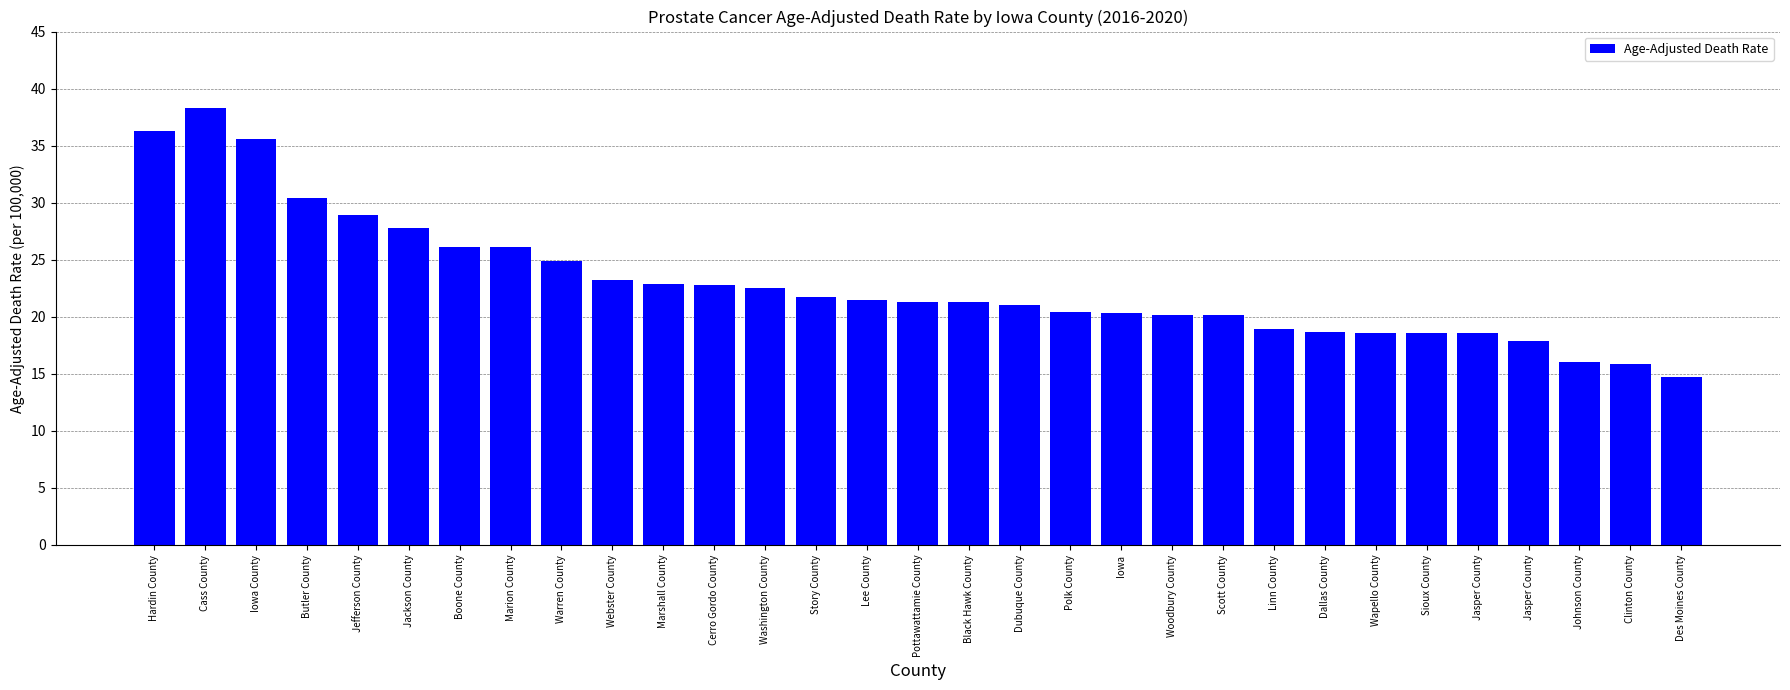

What is the difference between the maximum and minimum values?

23.6